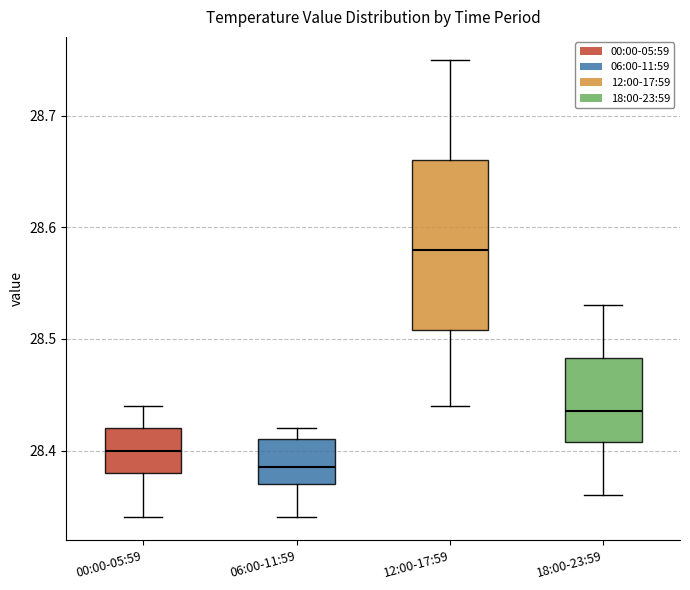

Reading left to right, read every box against the y-axis: the position of its median line, the range the box covers, and the ends of its whiskers. The values are not printed on the chart, so give them approximately, as read against the axis.

00:00-05:59: median 28.40, box 28.38 to 28.42, whiskers 28.34 to 28.44
06:00-11:59: median 28.39, box 28.37 to 28.41, whiskers 28.34 to 28.42
12:00-17:59: median 28.58, box 28.51 to 28.66, whiskers 28.44 to 28.75
18:00-23:59: median 28.44, box 28.41 to 28.48, whiskers 28.36 to 28.53